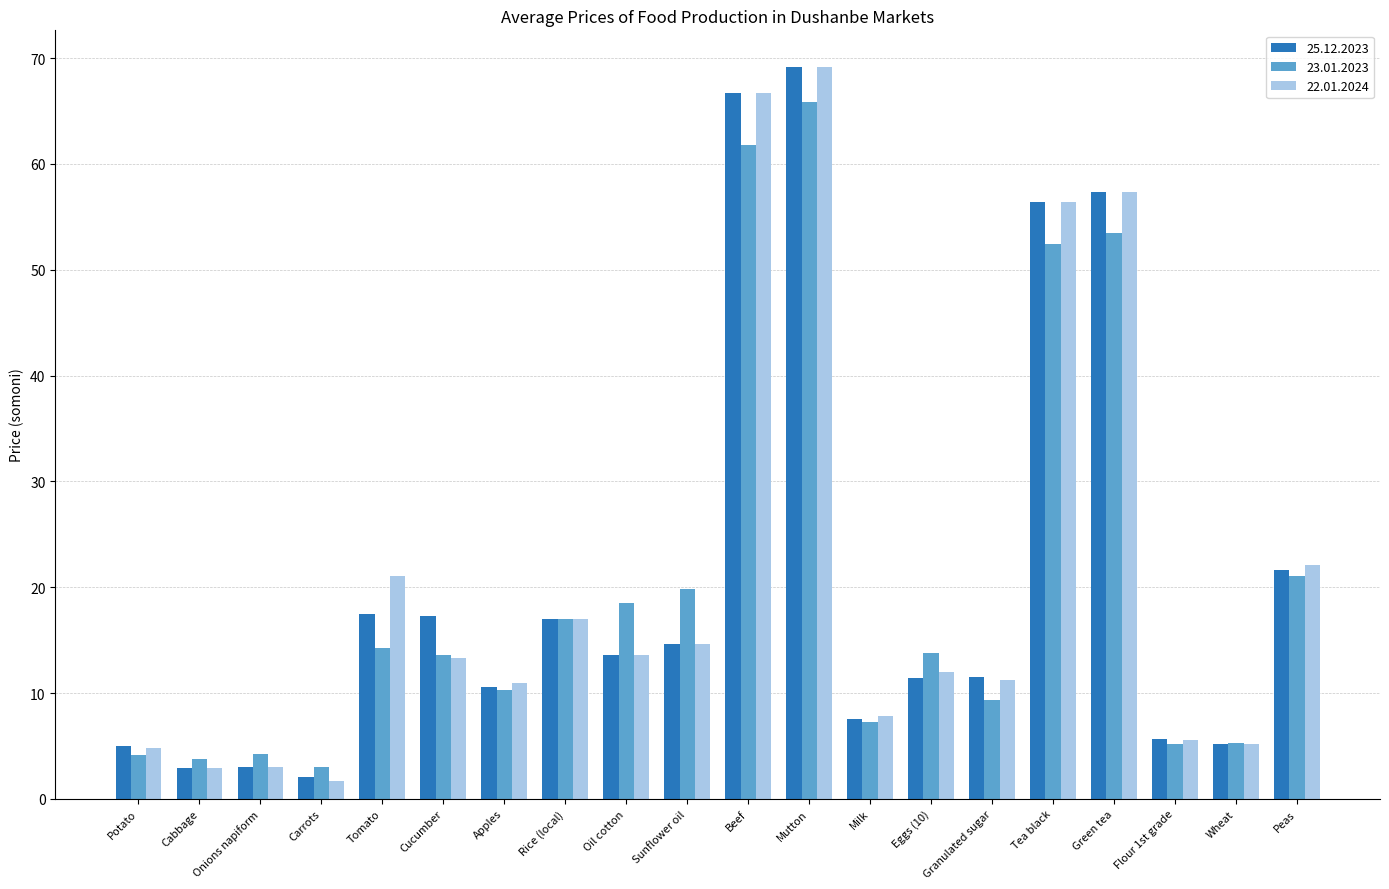

At which label does 22.01.2024 first exceed 13?

Tomato